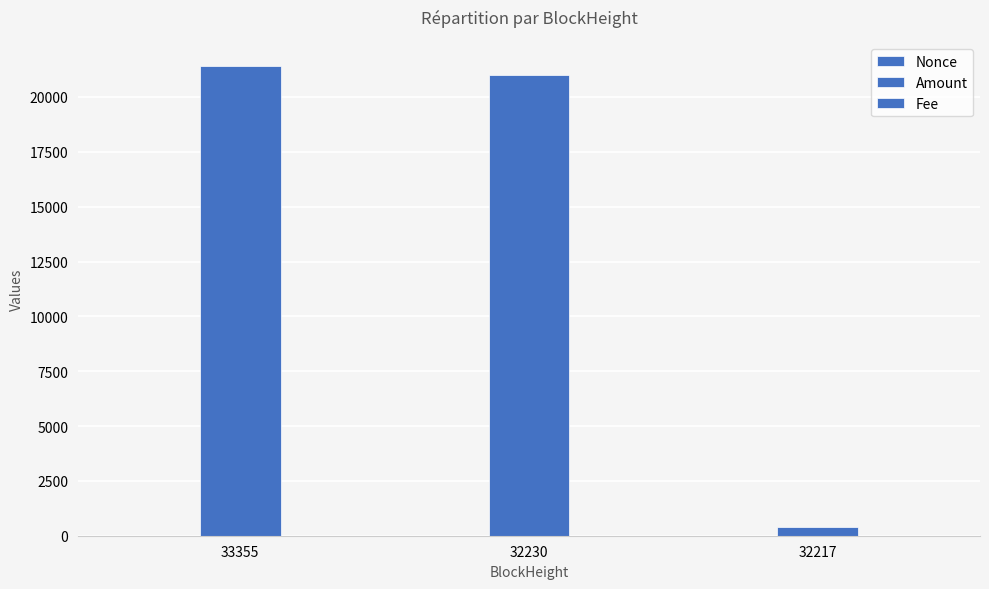

Reading left to right, extract all data points from this chart.

Nonce: 33355=0.0	32230=2.0	32217=1.0
Amount: 33355=21411.0	32230=21000.0	32217=412.0
Fee: 33355=0.0	32230=0.1	32217=0.1